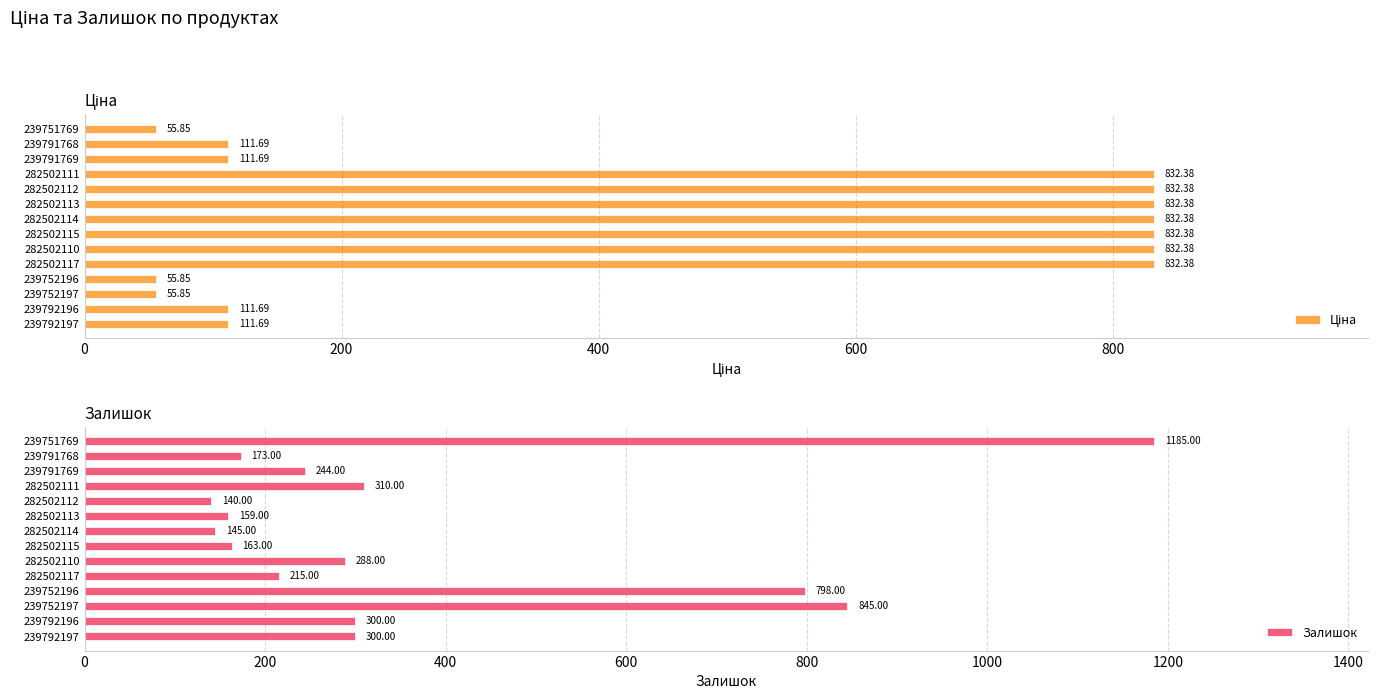

What is the difference between the second highest and second lowest values in the Залишок series?

700